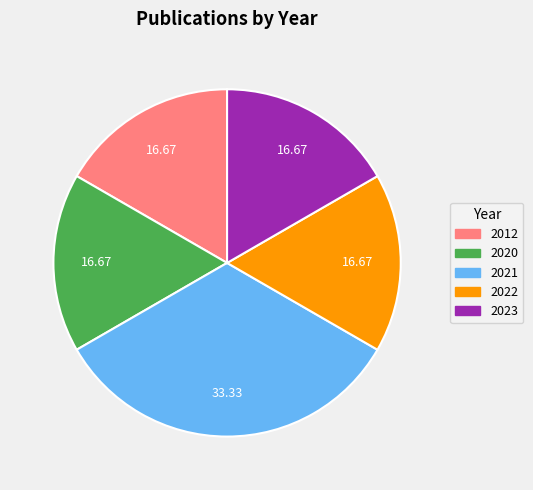

How many segments does this pie chart have?

5